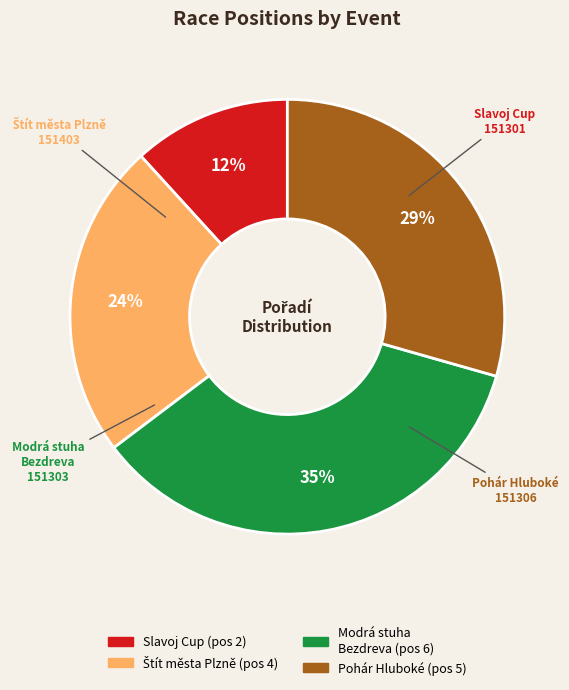

Does any single category account for the majority?

No